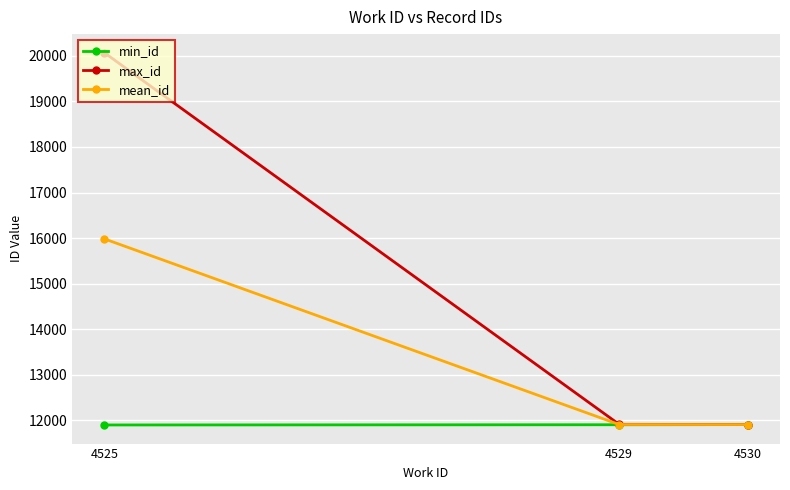

What is the difference between the mean_id values at 4529 and 4530?

0.8